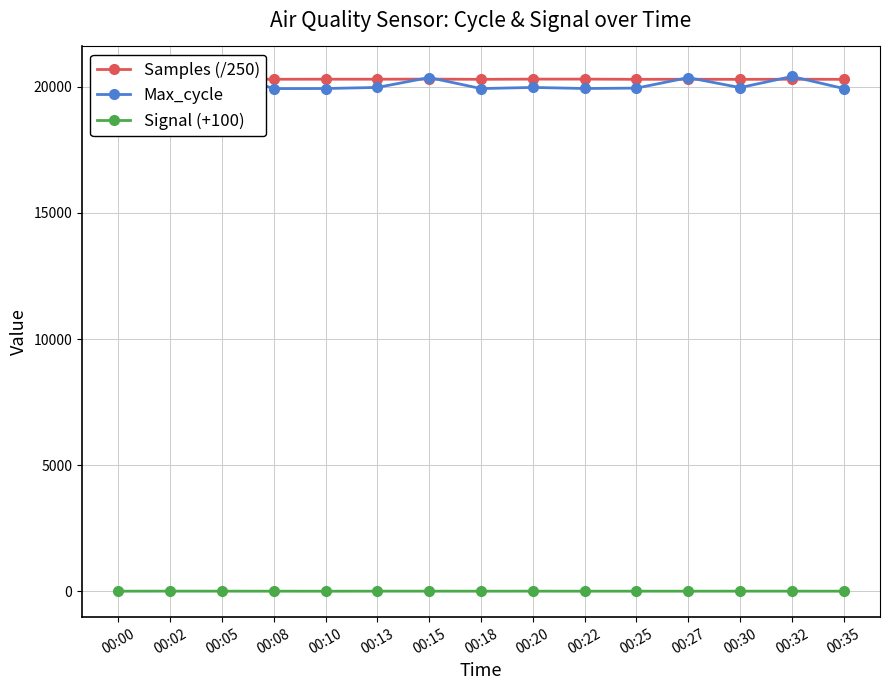

List the labels in order of Max_cycle value, largest first.

00:05, 00:32, 00:02, 00:15, 00:27, 00:13, 00:20, 00:30, 00:25, 00:22, 00:10, 00:35, 00:18, 00:08, 00:00